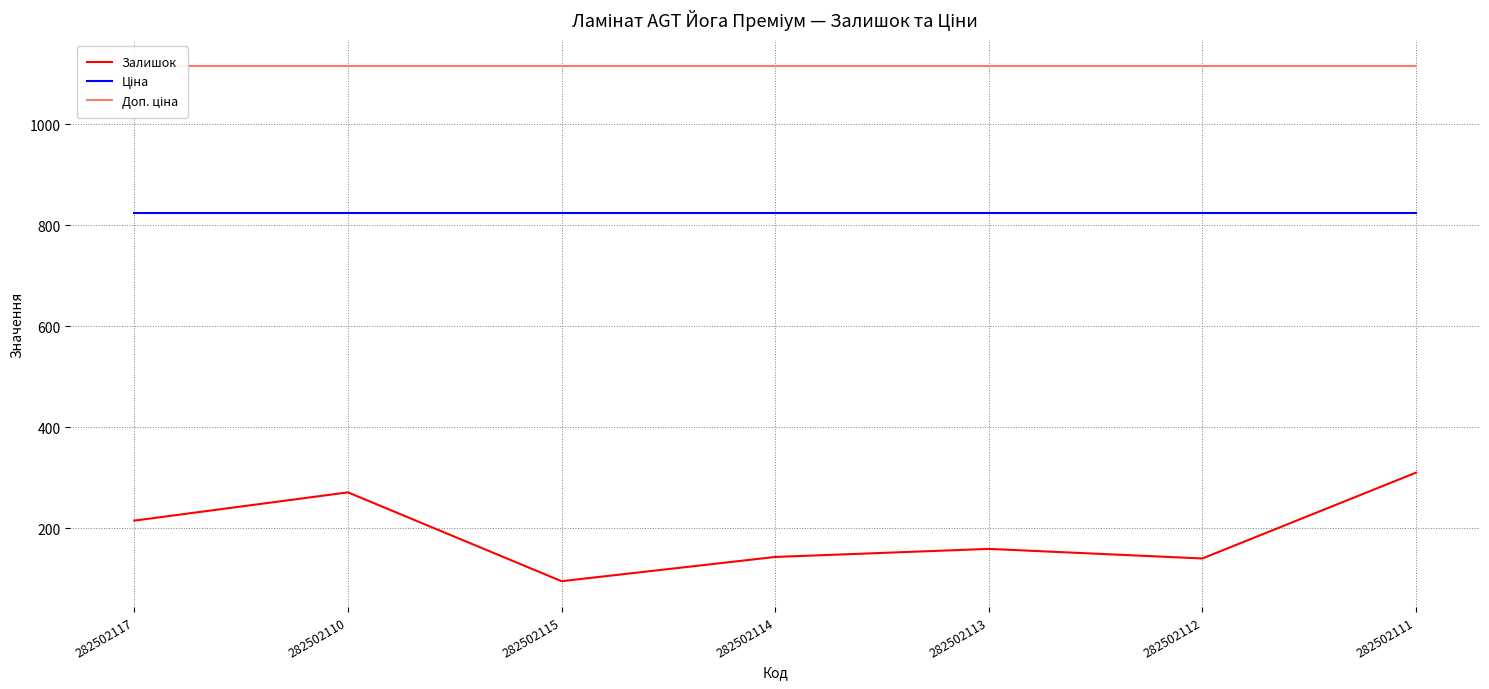

Which category has the lowest value in the Залишок series?

282502115